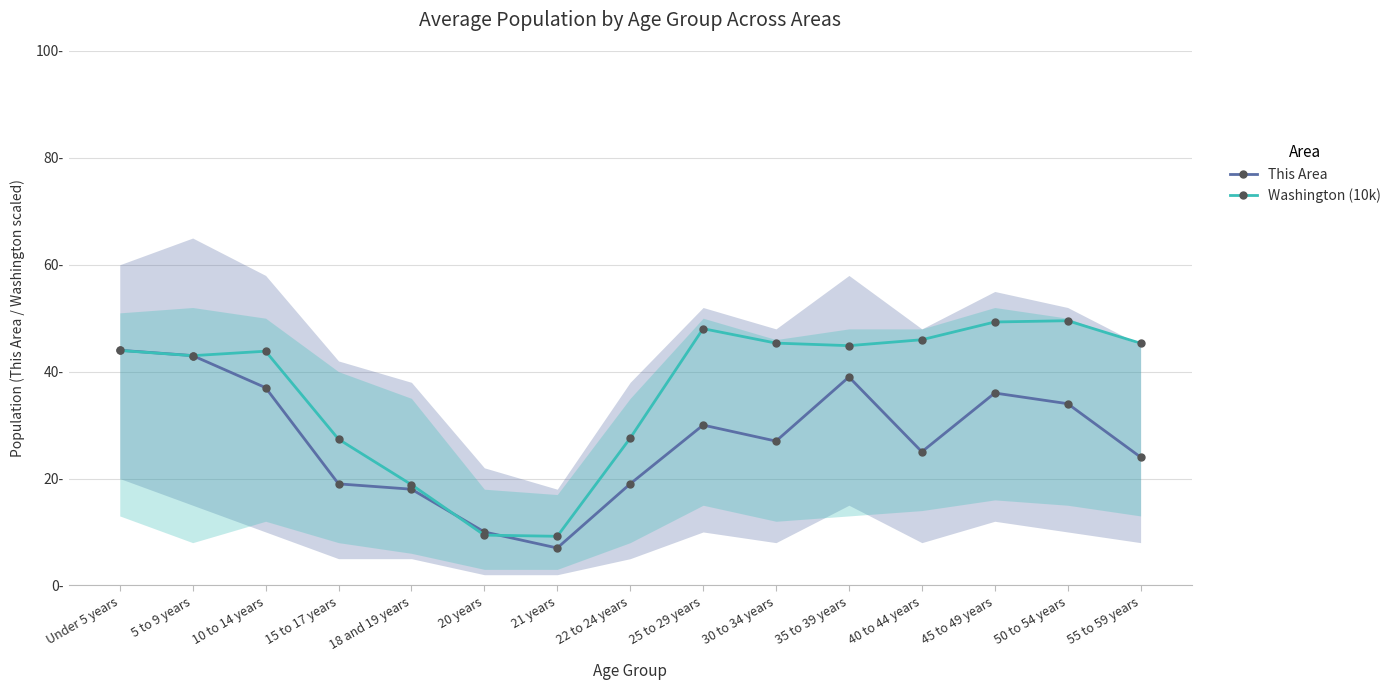

What is the value of the This Area point at the 2nd from the left?

43.0